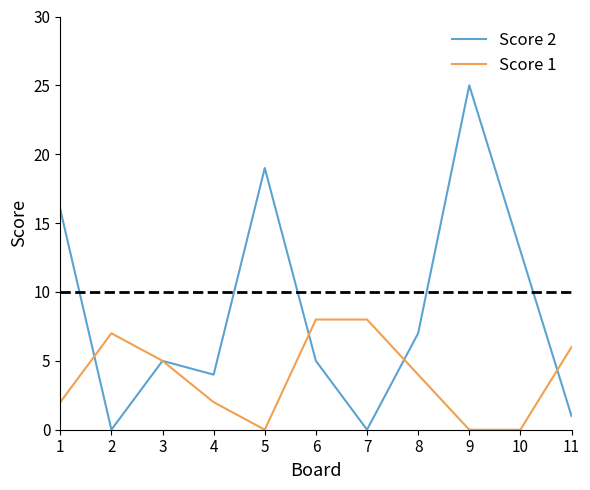

Between 5 and 11, which series saw the biggest shift?

Score 2